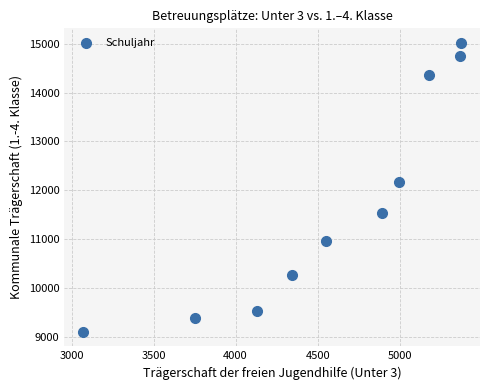

What is the range of X values (max minus min)?

2302